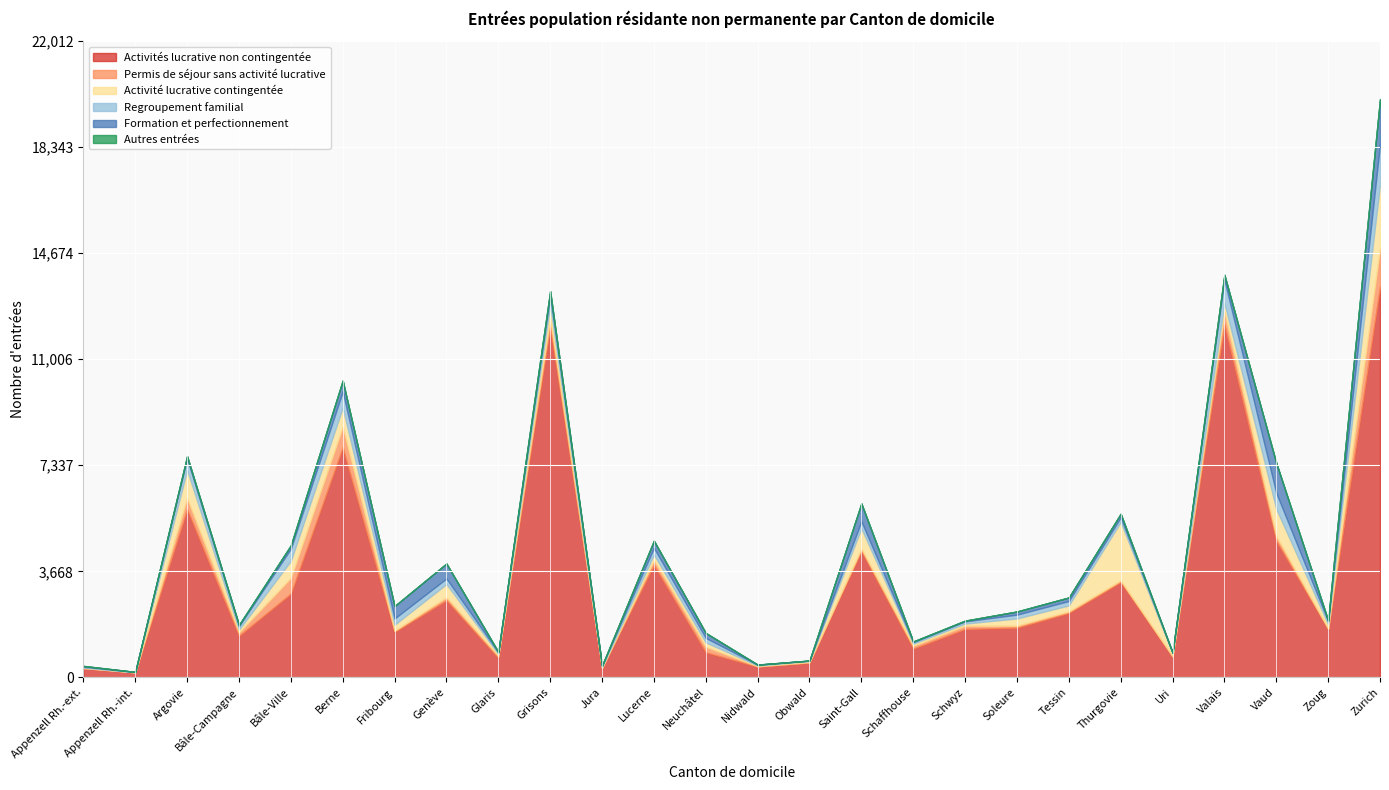

The Activité lucrative contingentée series shows 146 at Zoug. True or false?

True